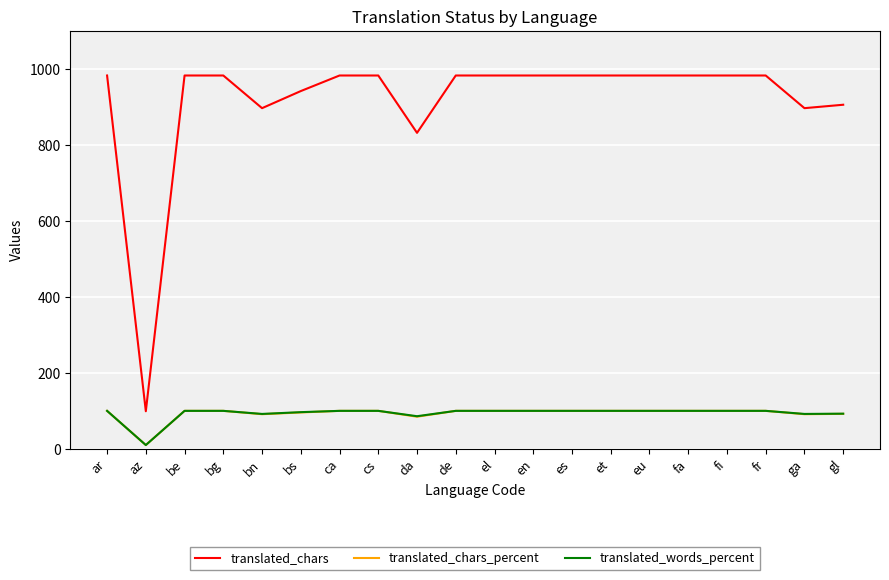

At which category does the chart reach its minimum across all series?

az